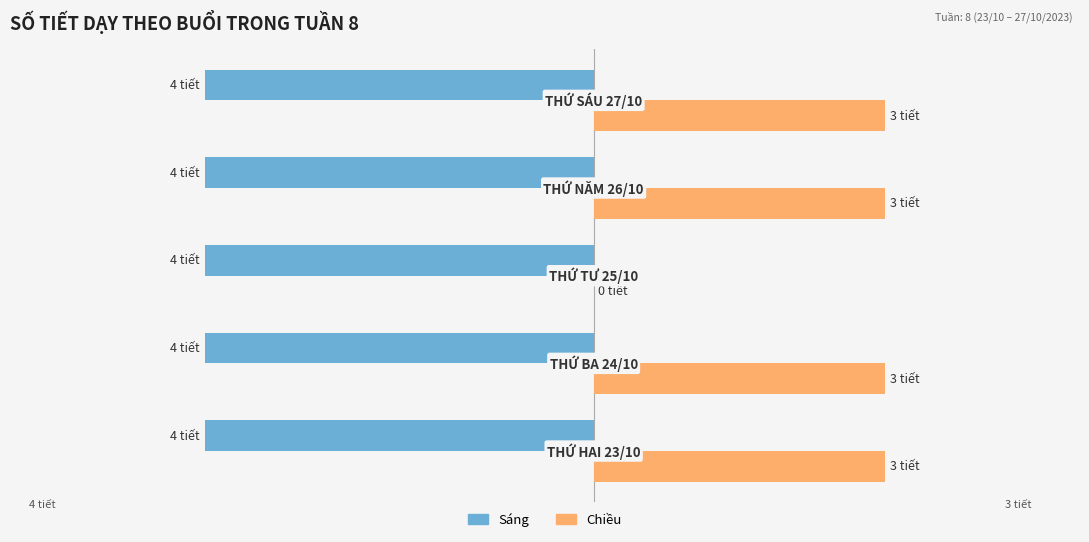

List the series in order of their peak value, lowest first.

Sáng, Chiều